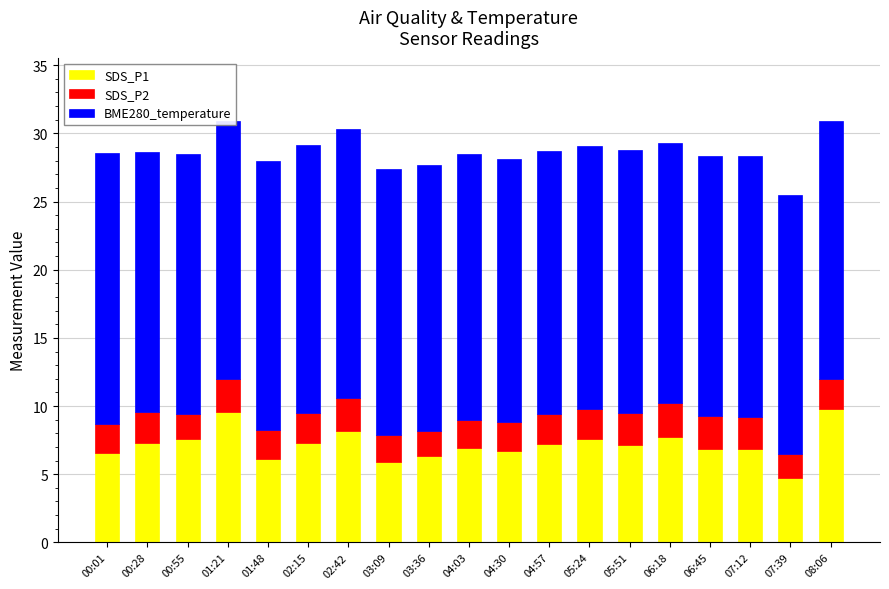

What is the maximum value shown in the chart?

19.8